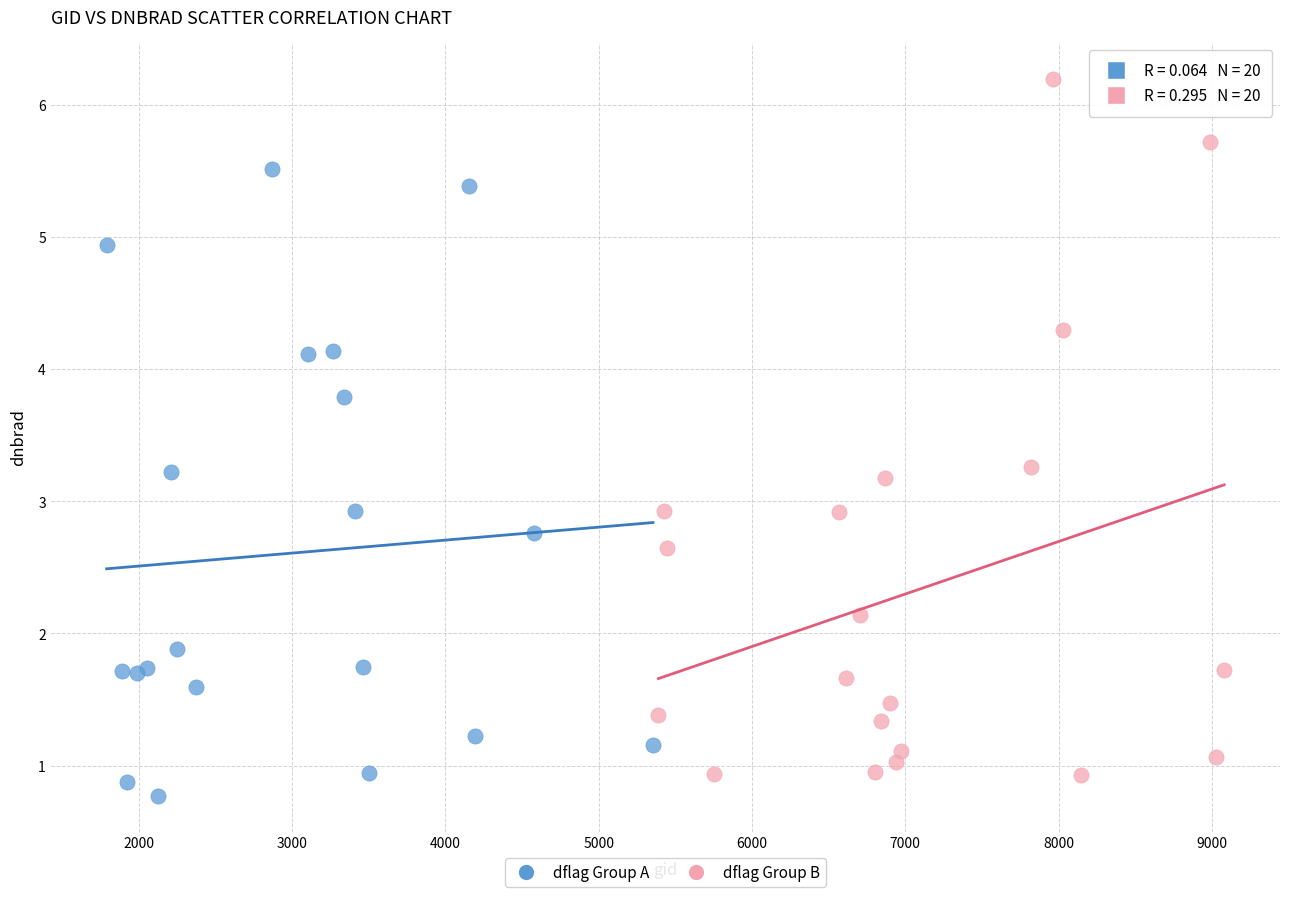

Which series has the widest spread of Y values?

dflag Group B